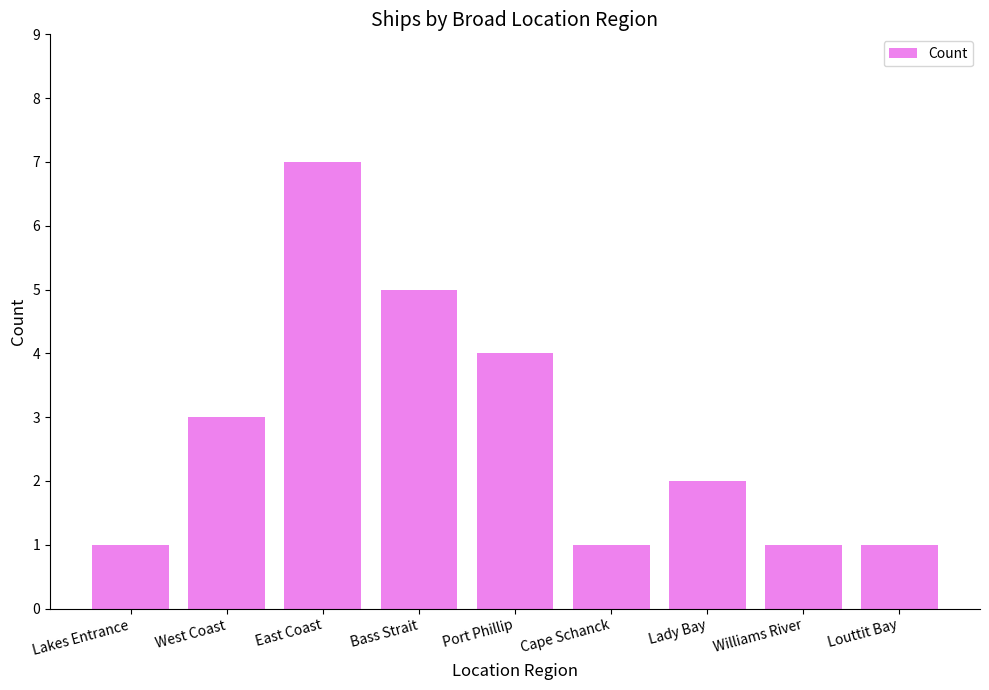

Reading left to right, list all the values displayed in this chart.

1	3	7	5	4	1	2	1	1